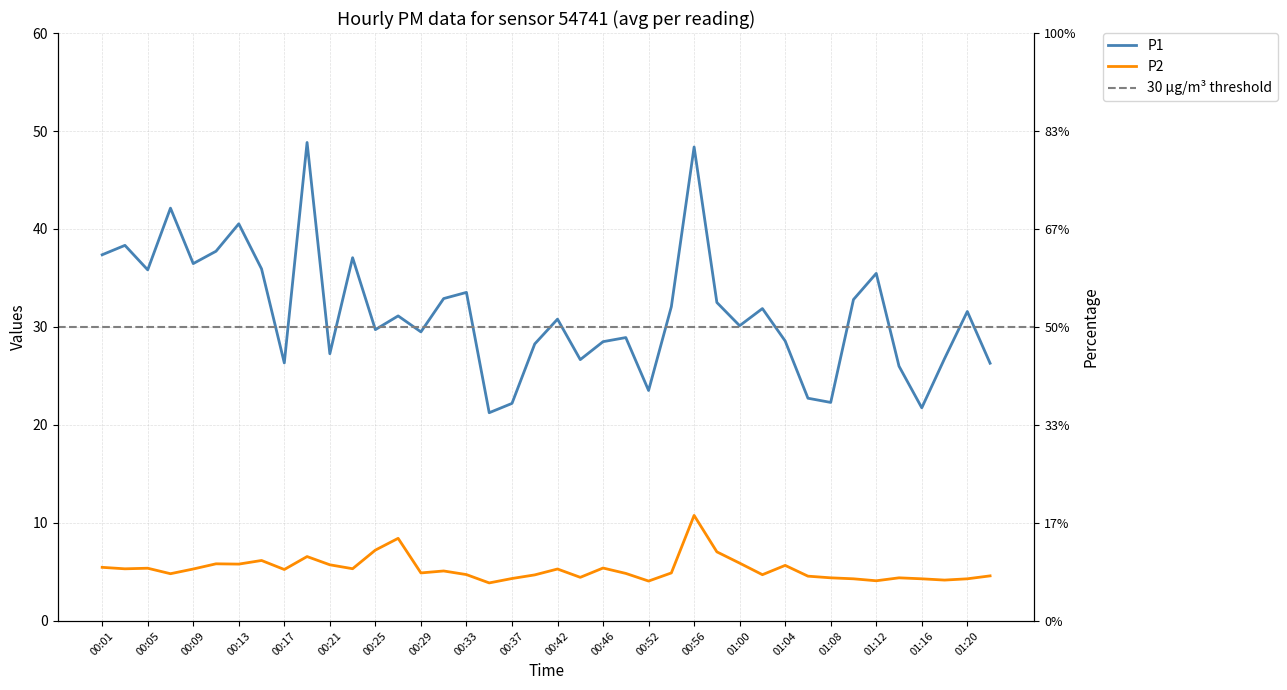

Does the chart display data point markers on the line(s)?

No